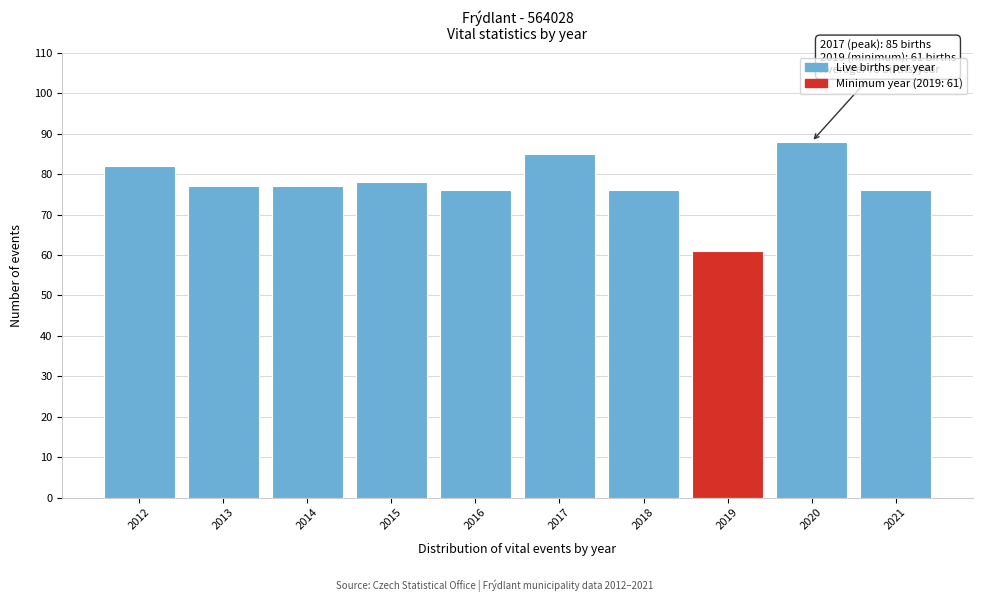

Reading left to right, extract all data points from this chart.

82	77	77	78	76	85	76	61	88	76